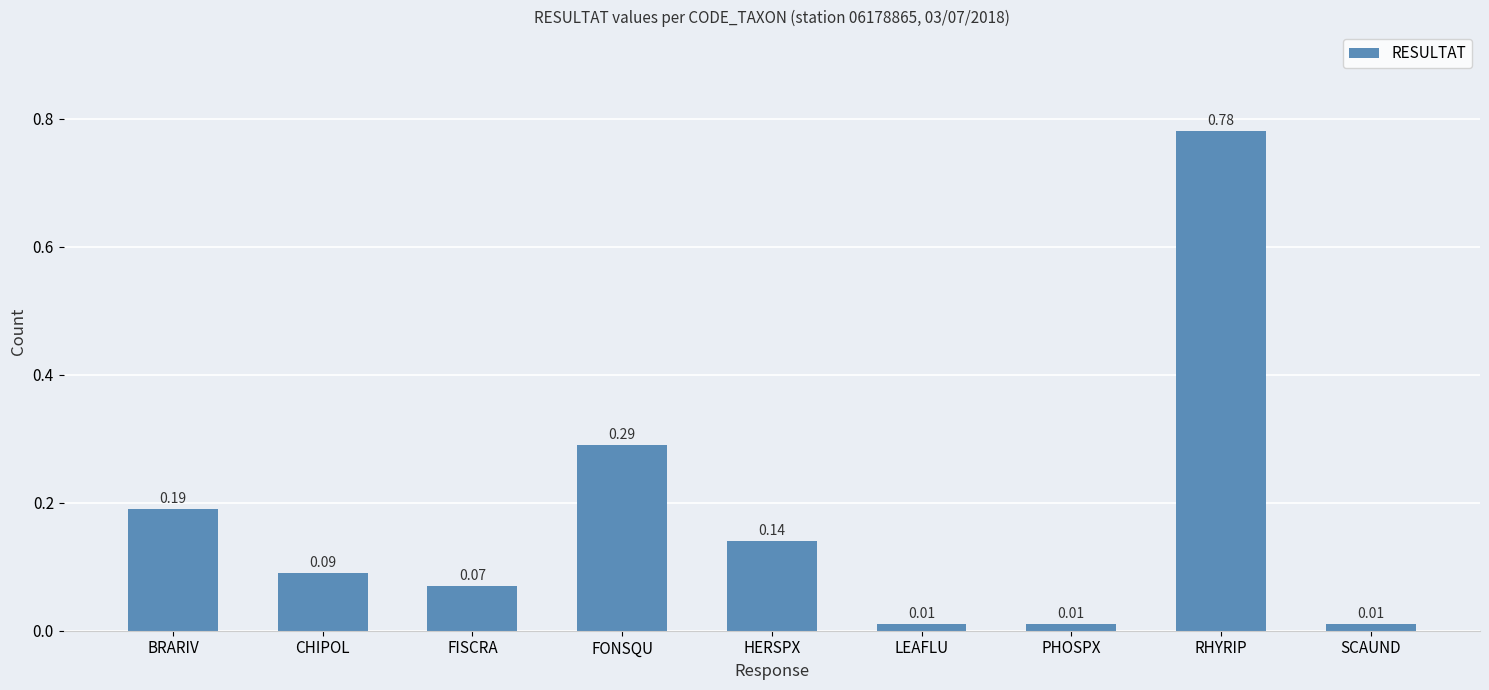

How many bars are there in total?

9